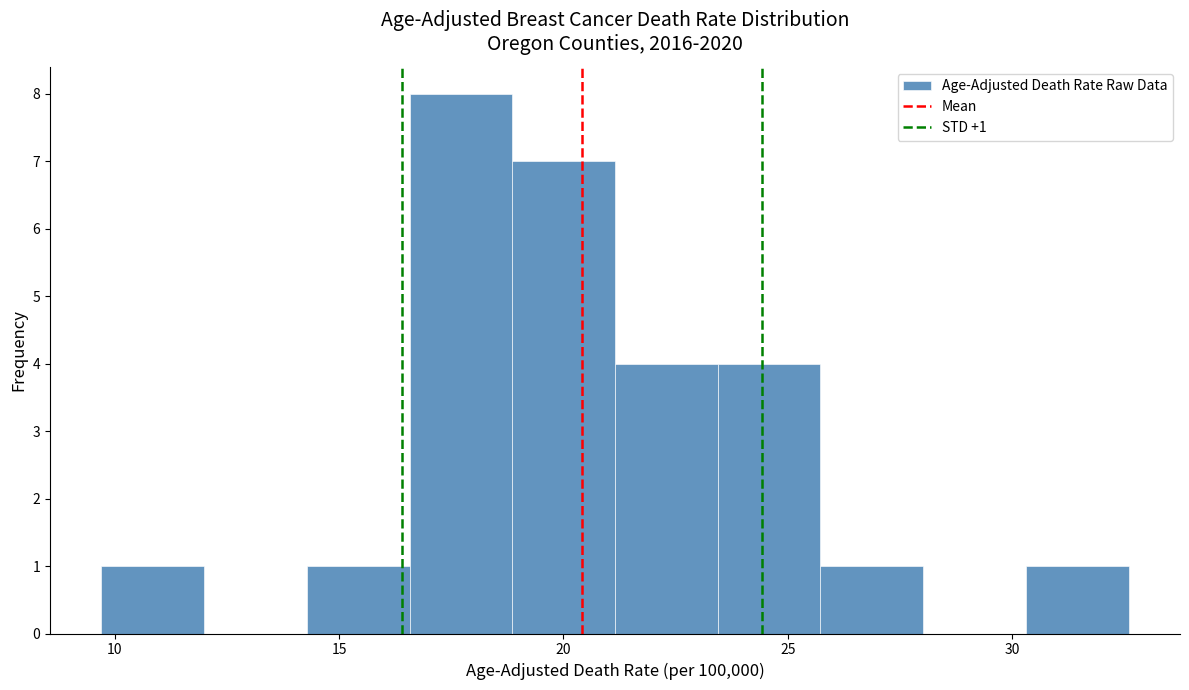

Which range on the x-axis has the tallest bar?

16.5 to 19.0